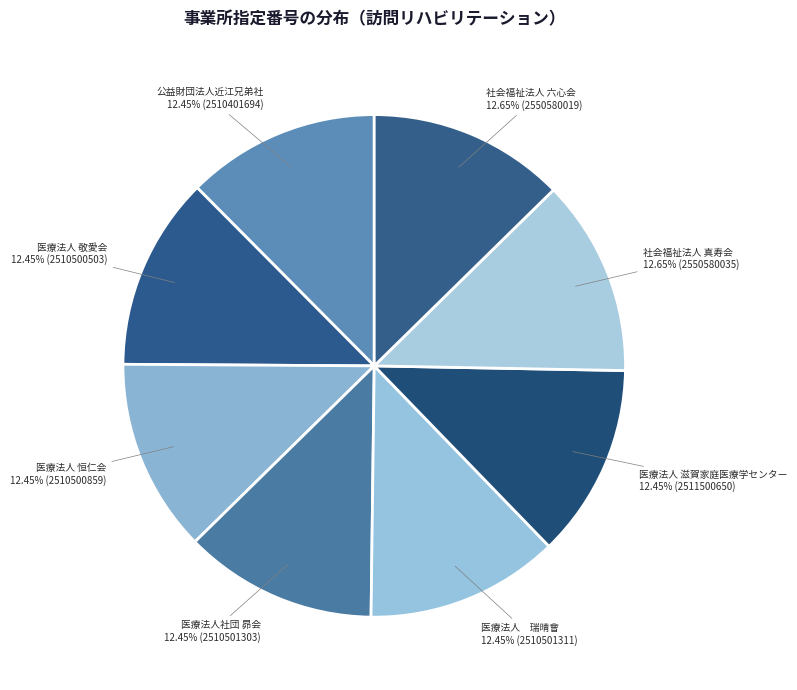

What is the ratio of the value at 医療法人 滋賀家庭医療学センター to the value at 公益財団法人近江兄弟社?

1.0